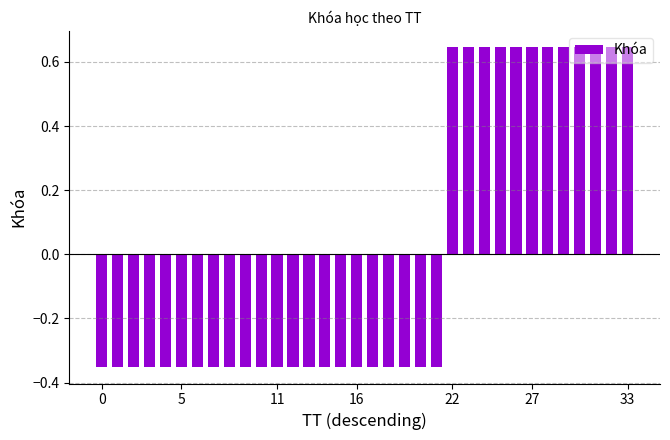

What is the difference between the maximum and minimum values?

1.0